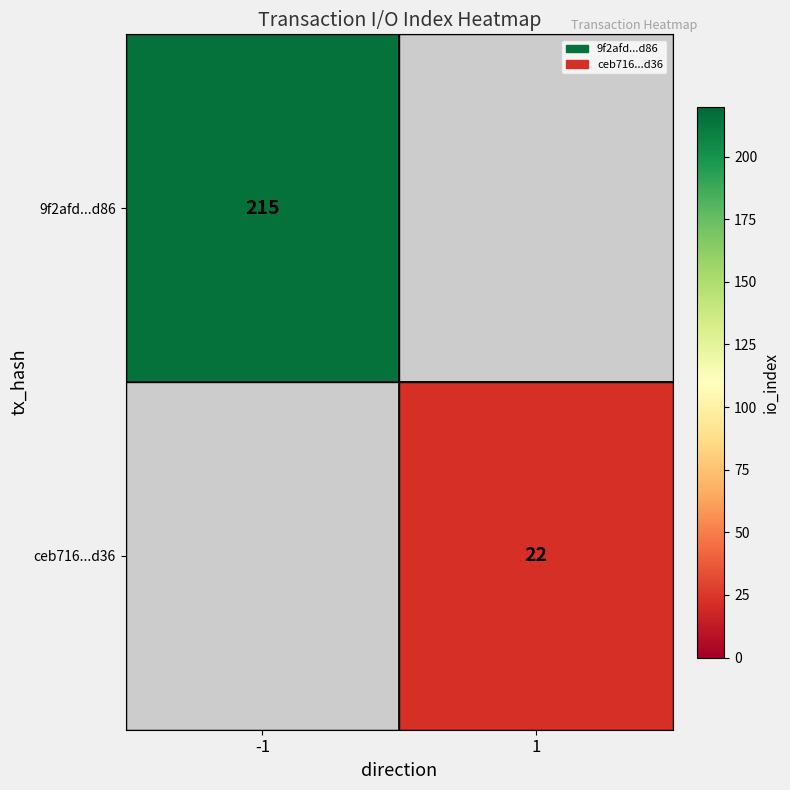

The ceb716...d36 series shows 13 at 1. True or false?

False